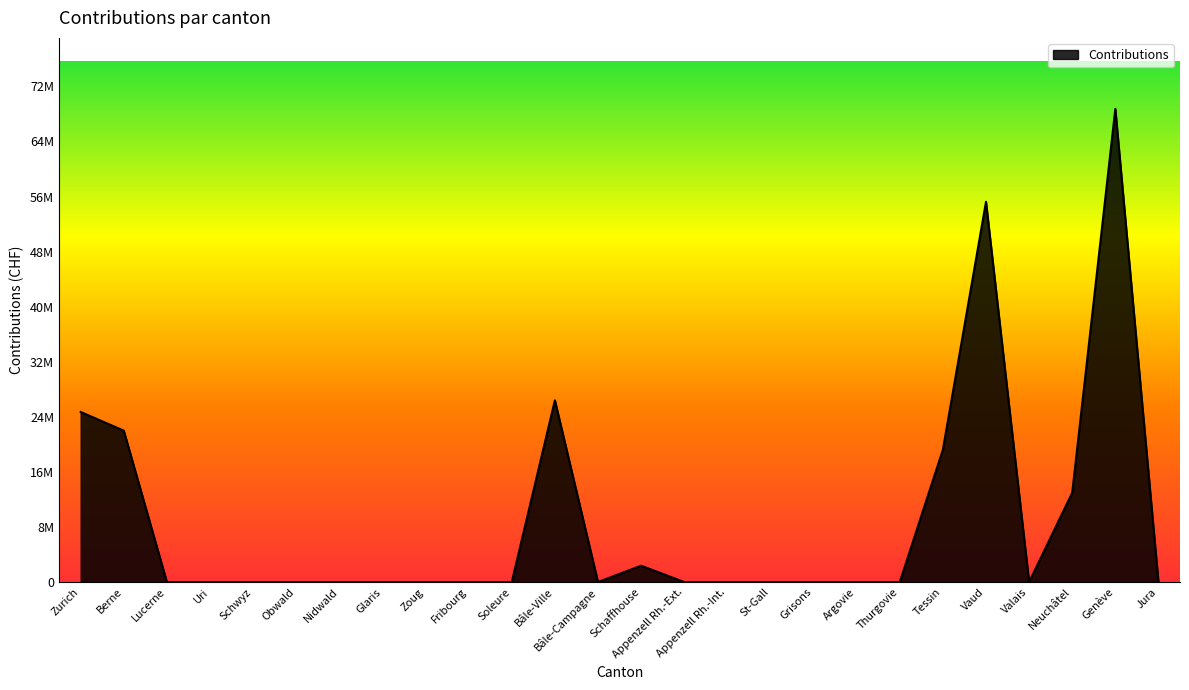

Does the chart display data point markers on the line(s)?

No